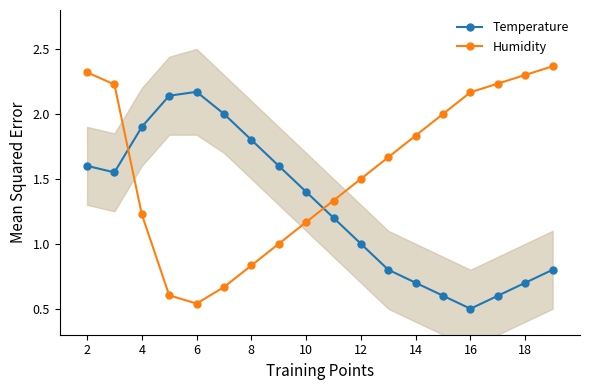

The value of Temperature at 8 is 1.8. True or false?

True